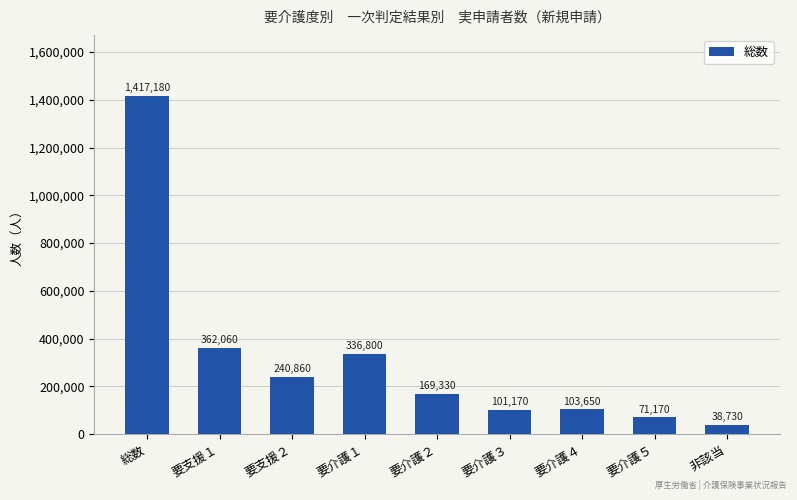

At which label is the value closest to 727955?

要支援１